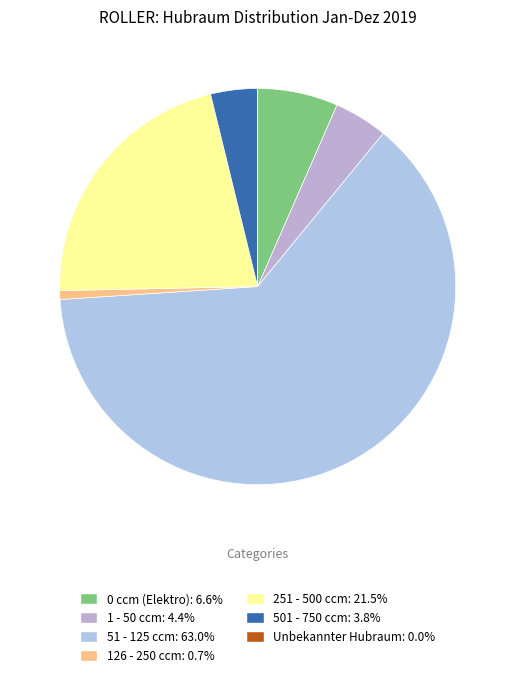

Which category has the biggest portion of the pie?

51 - 125 ccm